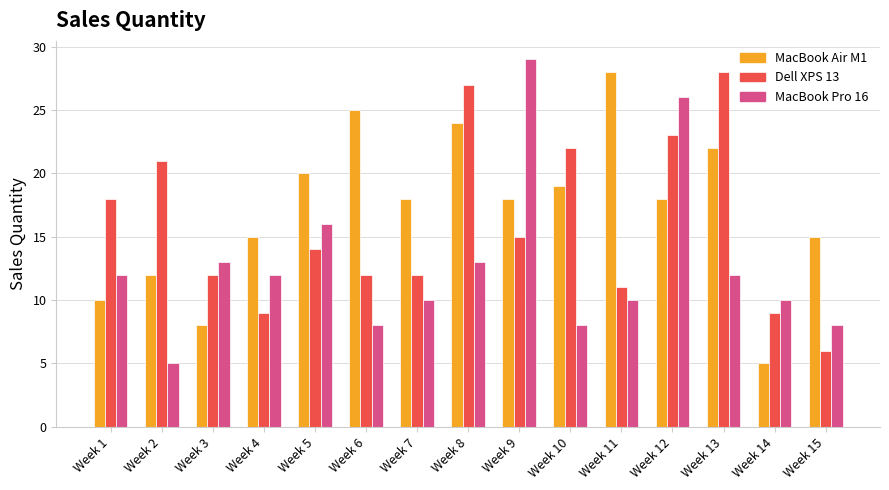

Are the bars horizontal?

No